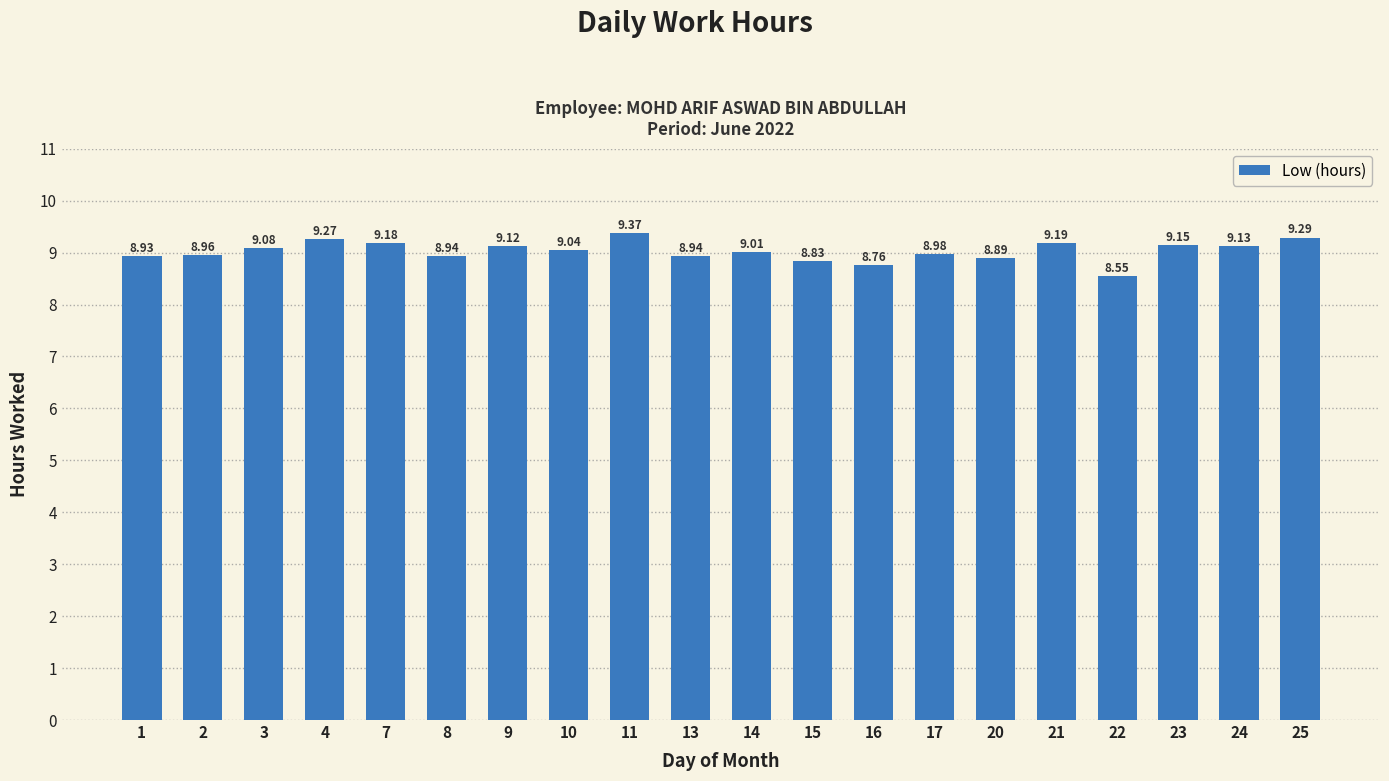

What is the sum of all values?

180.6